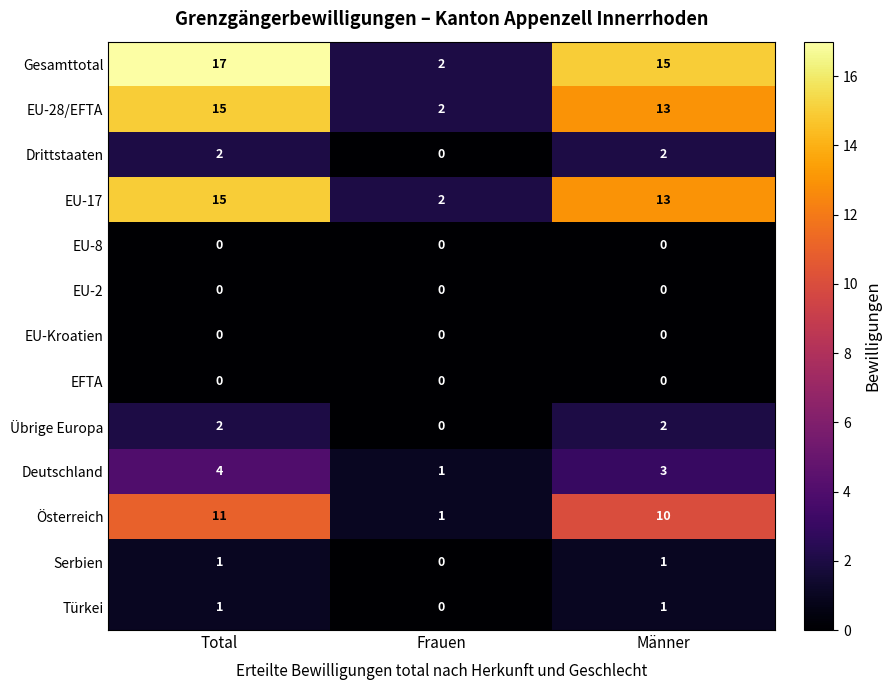

What is the sum of all Drittstaaten values?

4